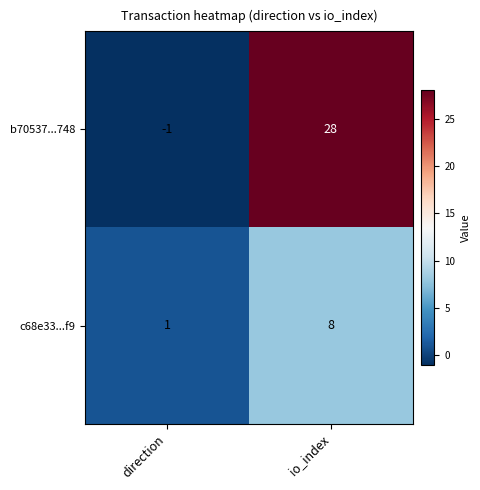

Rank the series at direction from highest to lowest value.

c68e33...f9, b70537...748